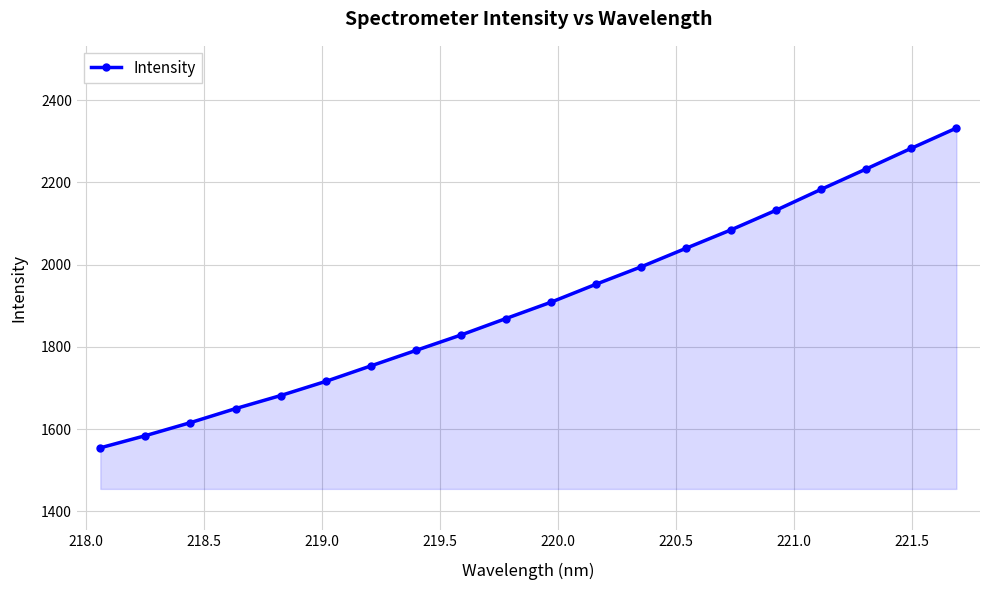

What is the sum of all values?

38188.0